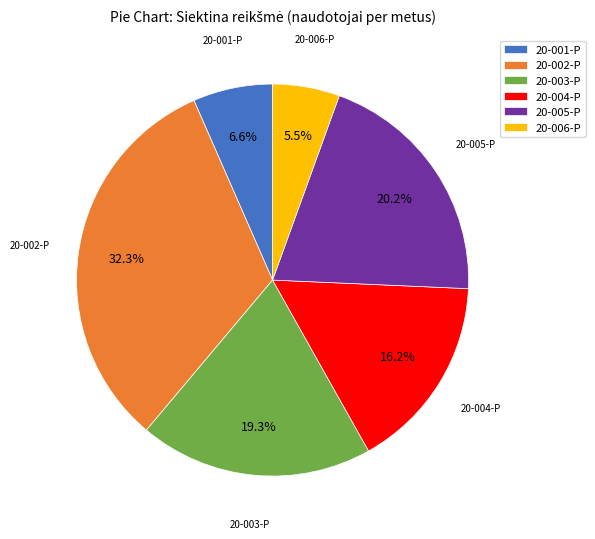

Which category has the biggest portion of the pie?

20-002-P